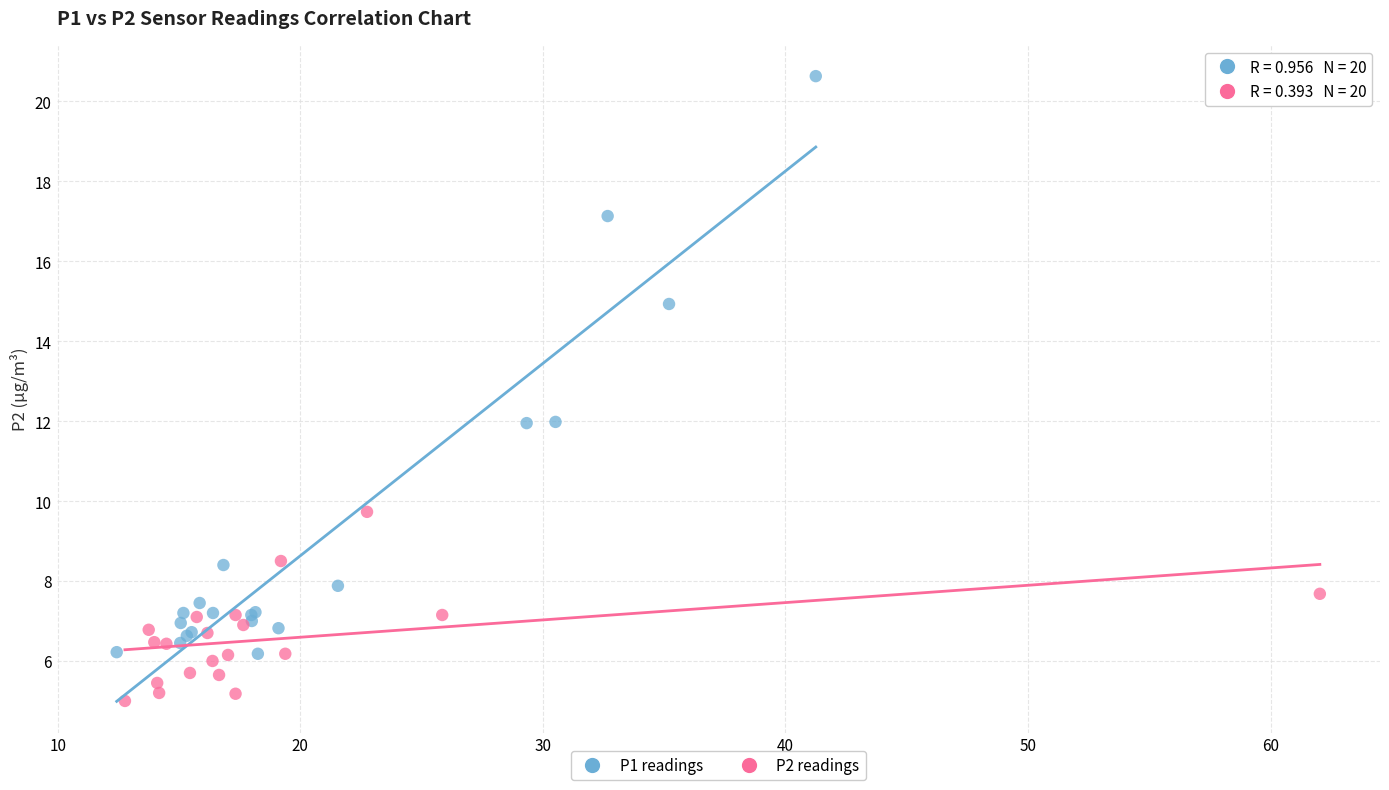

Which series has the widest spread of Y values?

P1 readings